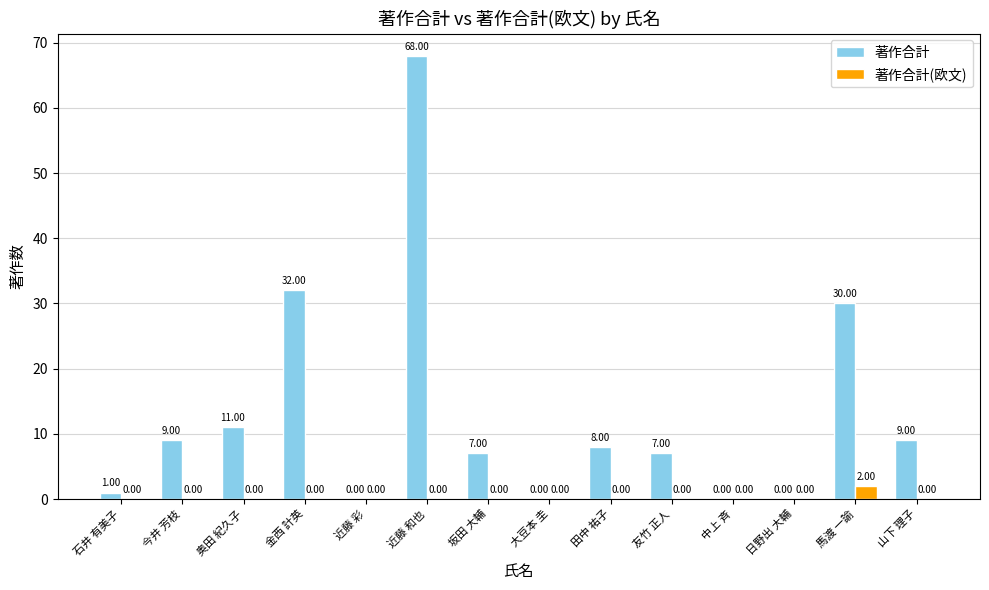

What are all the series names shown in the legend?

著作合計, 著作合計(欧文)